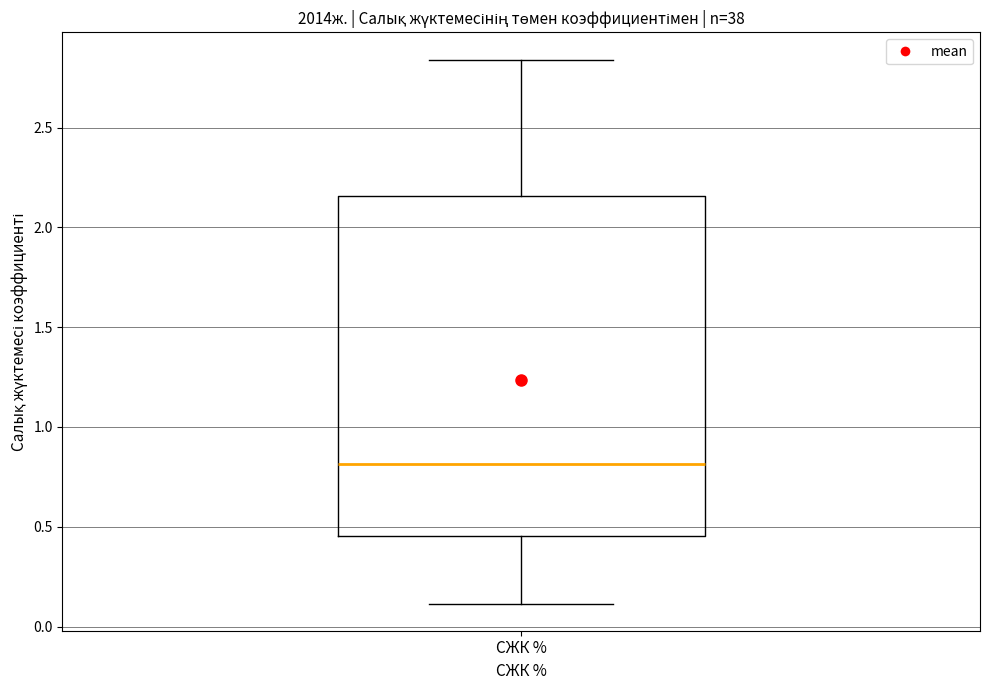

Transcribe this box plot: give where the median line is, the range the box spans, and where the two whiskers end, as read against the y-axis. The values are not printed on the chart, so give them approximately, as read against the axis.

median 0.80, box 0.45 to 2.15, whiskers 0.10 to 2.85